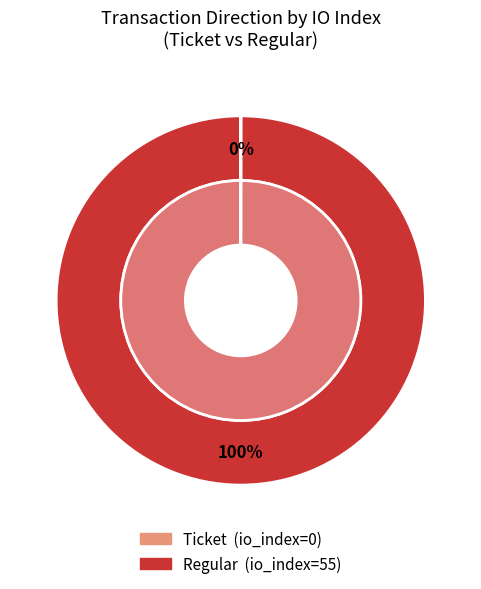

To the nearest percent, what is the difference between the Ticket (io_index=0) and Regular (io_index=55) slice percentages?

100%